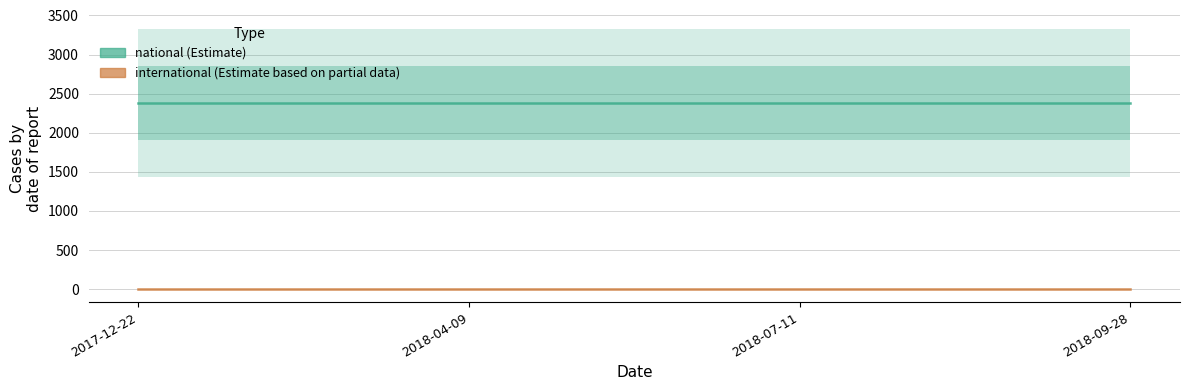

Reading left to right, transcribe all the data shown in this chart.

national: 2017-12-22=2381	2018-04-09=2381	2018-07-11=2381	2018-09-28=2381
international: 2017-12-22=0	2018-04-09=0	2018-07-11=0	2018-09-28=0